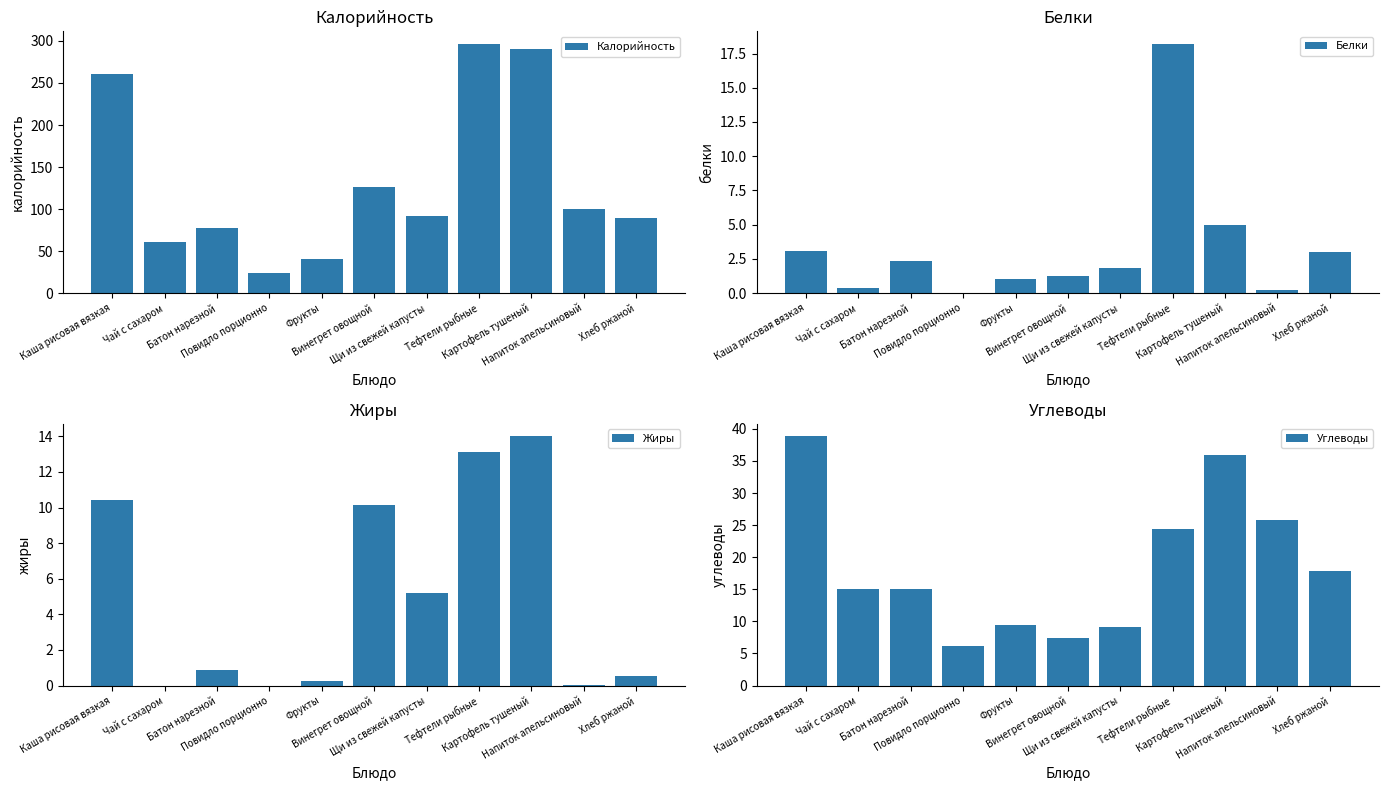

Is the value of Белки at Винегрет овощной greater than the value of Калорийность at Винегрет овощной?

No